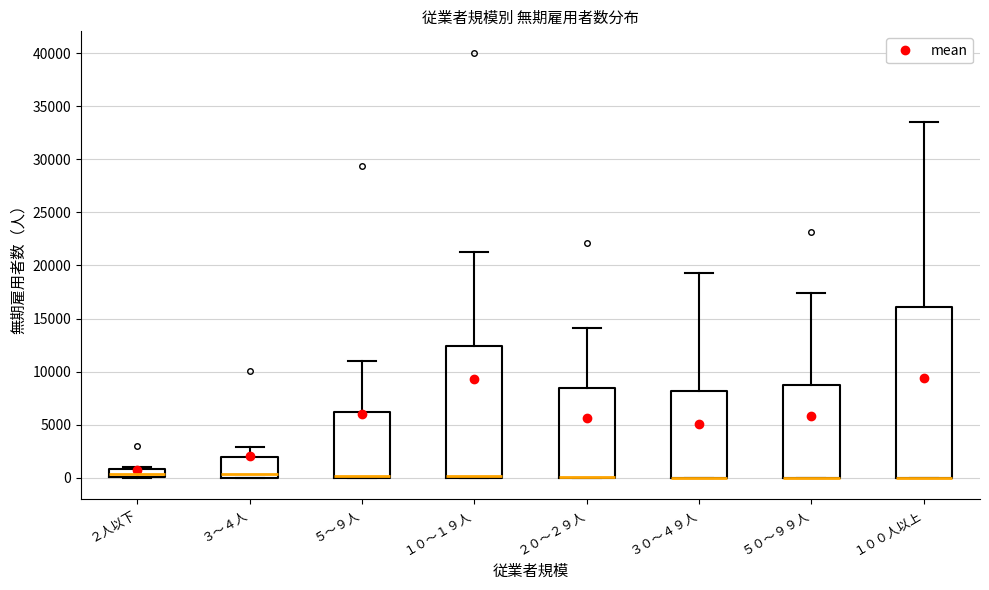

Reading left to right, read every box against the y-axis: the position of its median line, the range the box covers, and the ends of its whiskers. The values are not printed on the chart, so give them approximately, as read against the axis.

２人以下: median 500, box 0 to 1000, whiskers 0 to 1000
３～４人: median 500, box 0 to 2000, whiskers 0 to 3000
５～９人: median 0 (drawn on the box's lower edge), box 0 to 6000, whiskers 0 to 11000
１０～１９人: median 0 (drawn on the box's lower edge), box 0 to 12500, whiskers 0 to 21500
２０～２９人: median 0 (drawn on the box's lower edge), box 0 to 8500, whiskers 0 to 14000
３０～４９人: median 0 (drawn on the box's lower edge), box 0 to 8000, whiskers 0 to 19500
５０～９９人: median 0 (drawn on the box's lower edge), box 0 to 8500, whiskers 0 to 17500
１００人以上: median 0 (drawn on the box's lower edge), box 0 to 16000, whiskers 0 to 33500